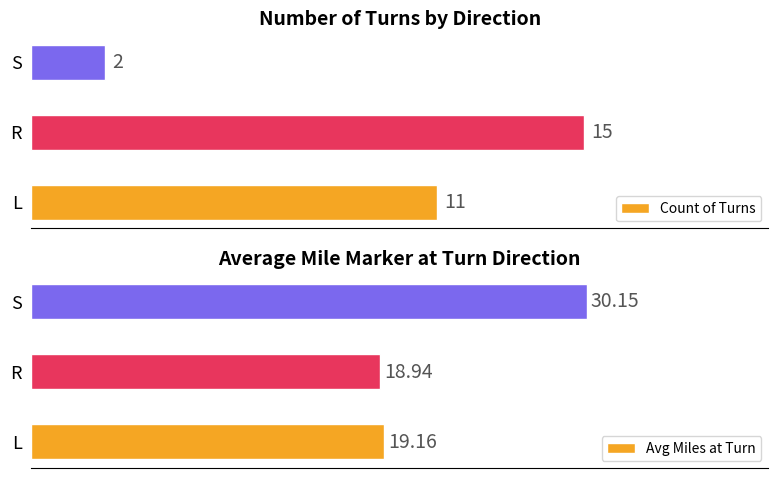

At which label does Count of Turns reach its minimum?

S